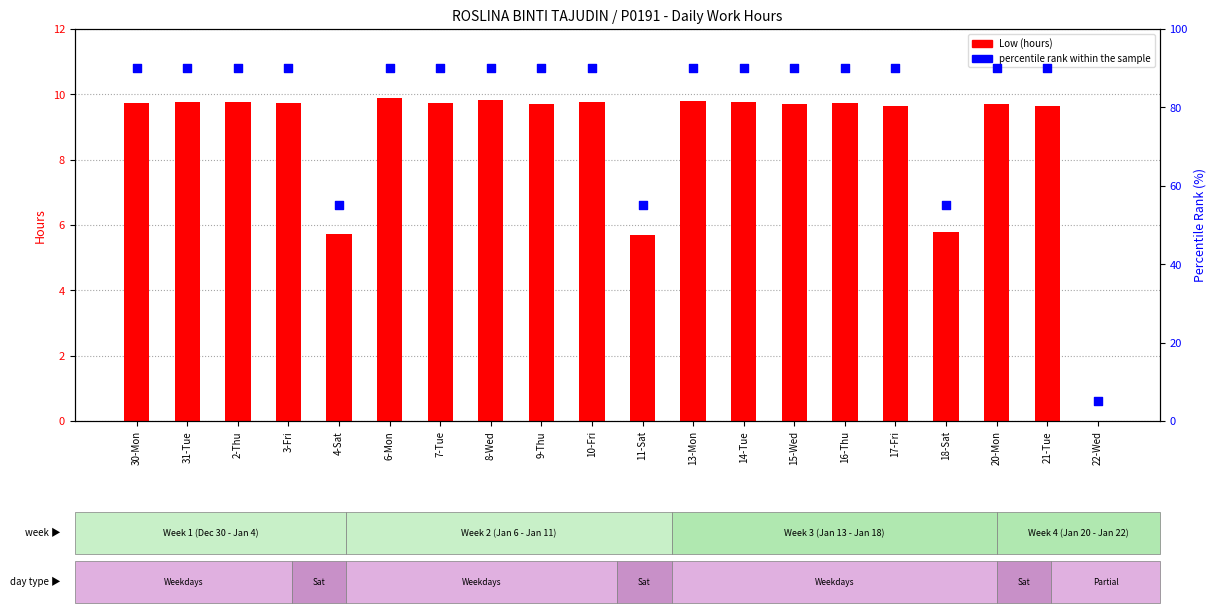

What is the total value across all series at 20-Mon?

99.7